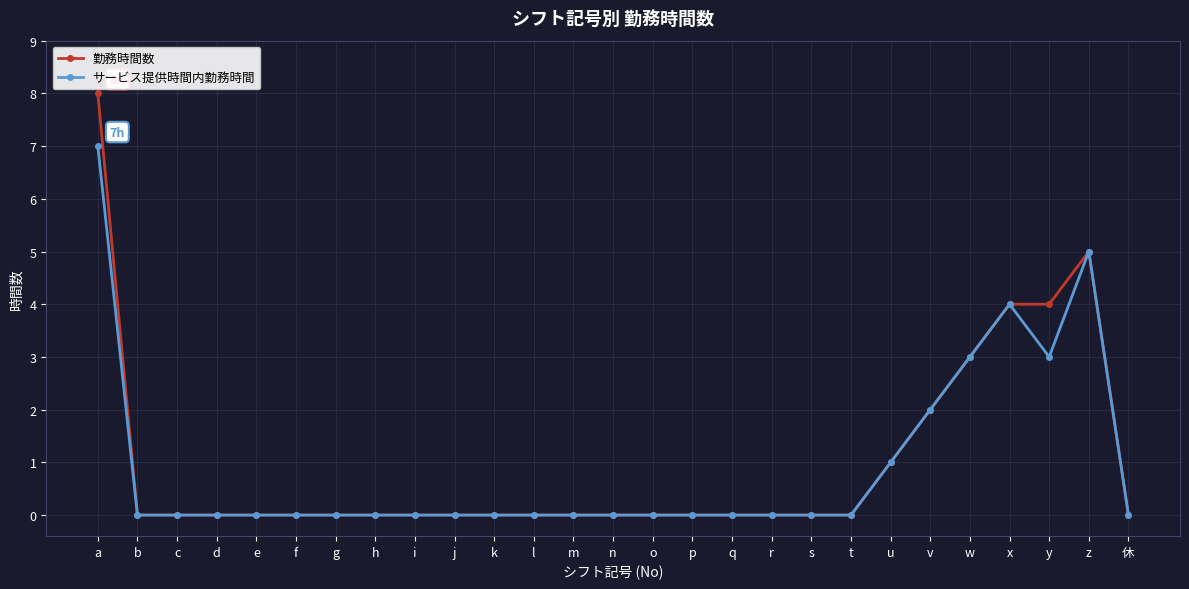

Rank the series by their maximum value, from highest to lowest.

勤務時間数, サービス提供時間内勤務時間